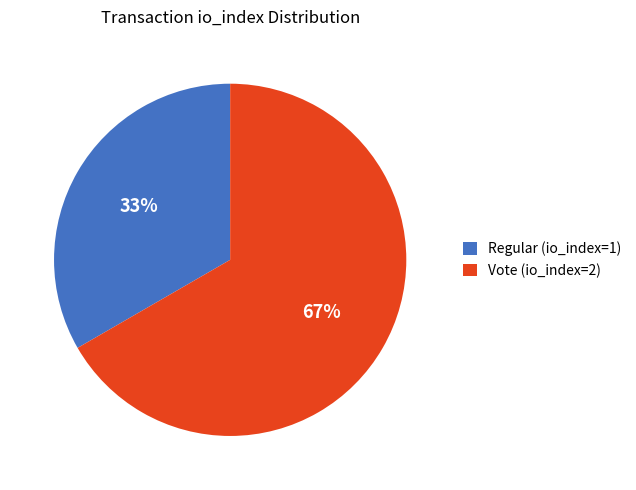

Which category has the biggest portion of the pie?

Vote (io_index=2)